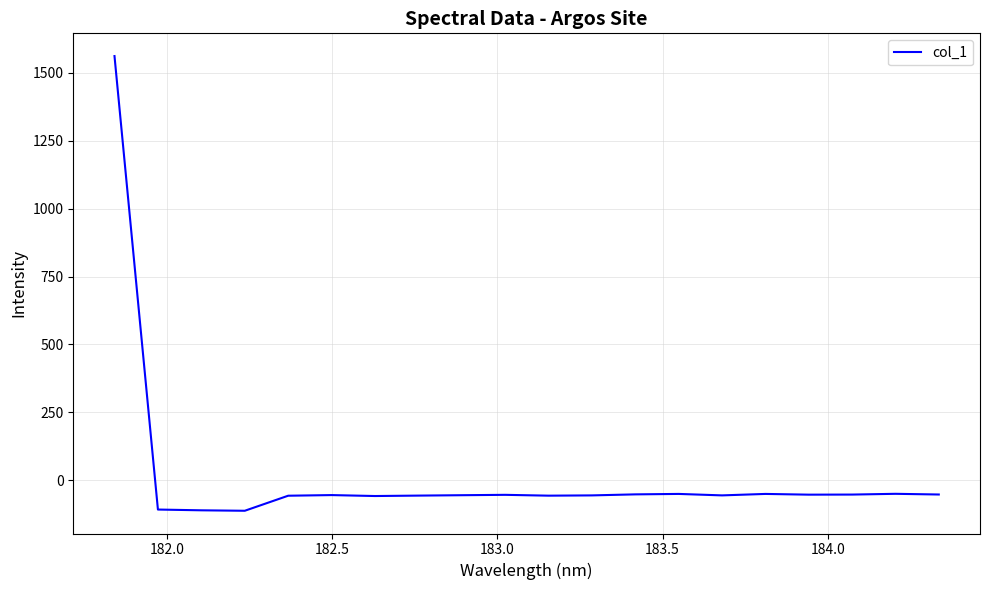

What is the smallest value displayed?

-112.5